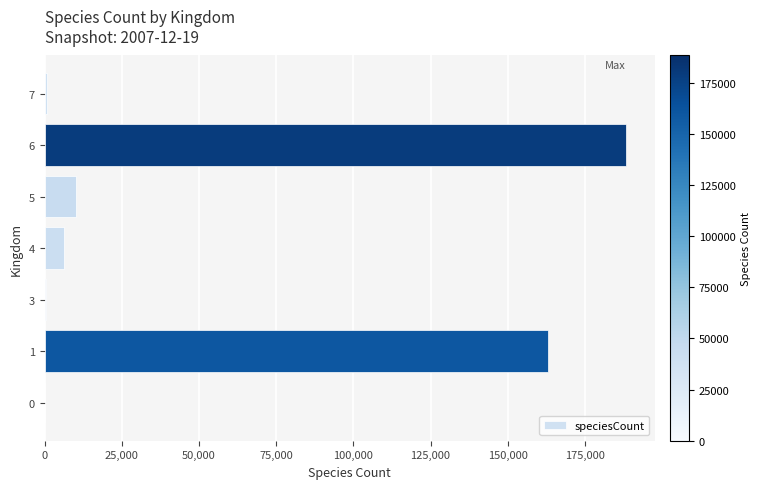

Does the chart contain stacked bars?

No